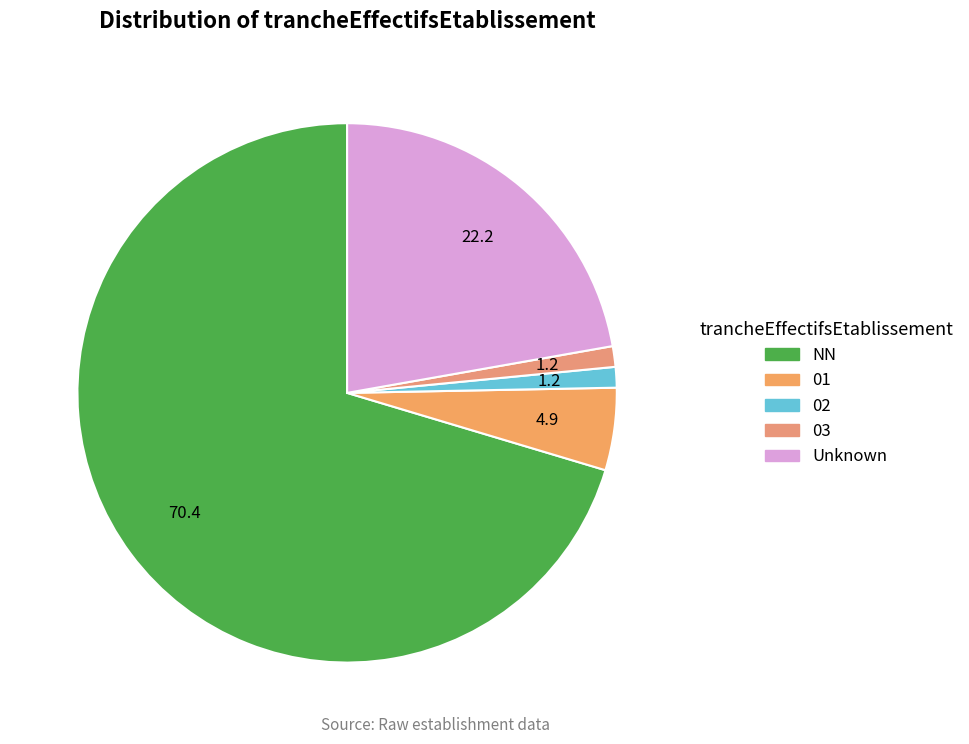

How many segments does this pie chart have?

5